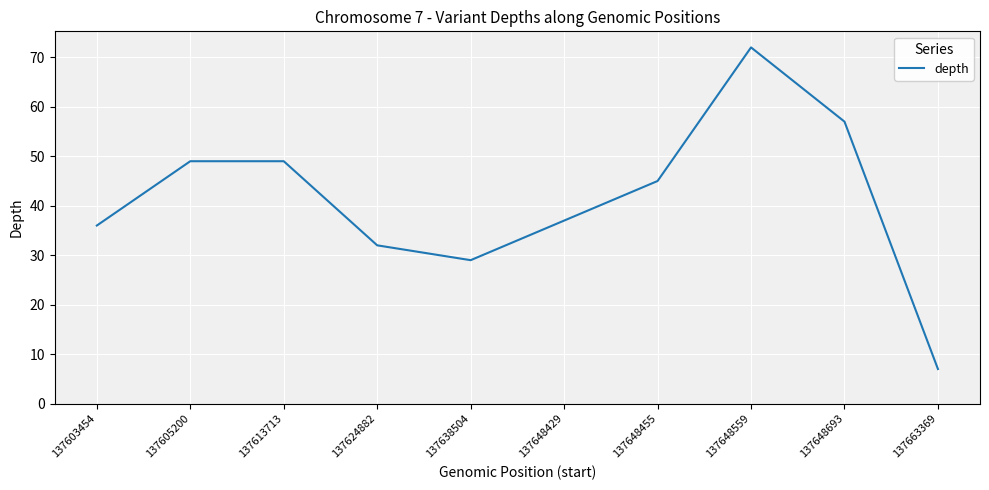

Does the chart display data point markers on the line(s)?

No